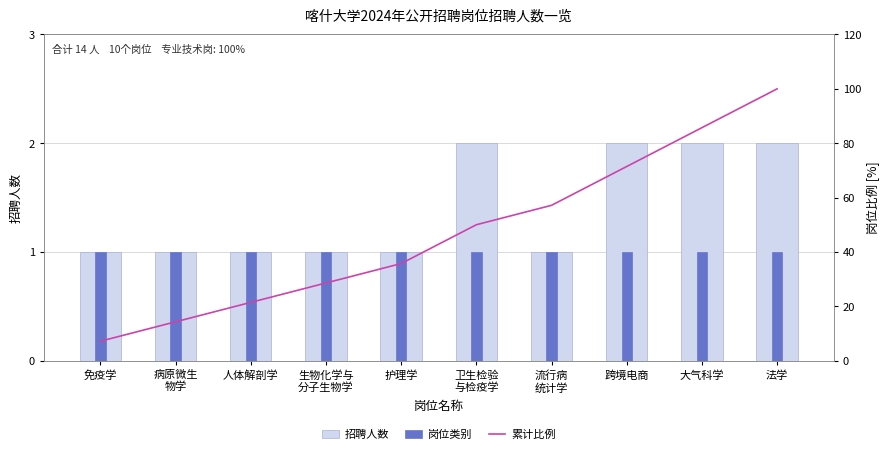

Rank the series at 流行病
统计学 from lowest to highest value.

招聘人数, 岗位类别, 累计比例